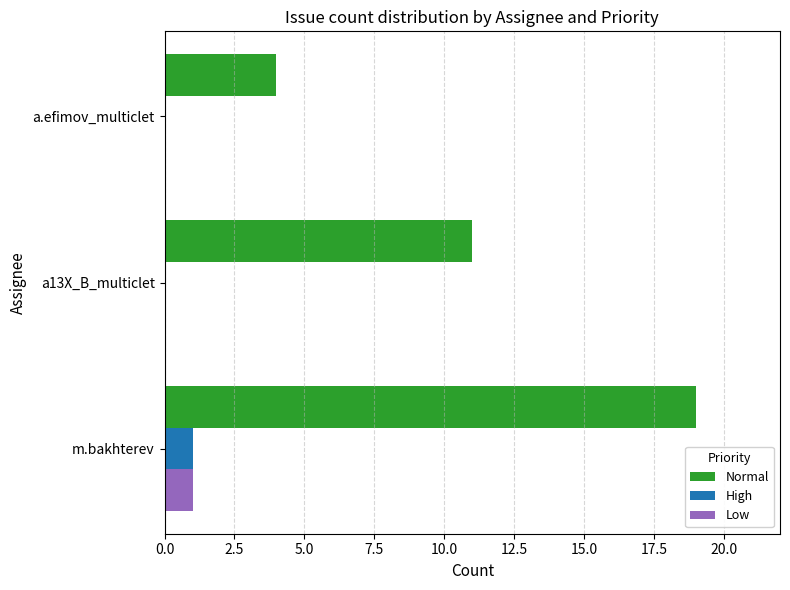

The value of Low at m.bakhterev is 2. True or false?

False